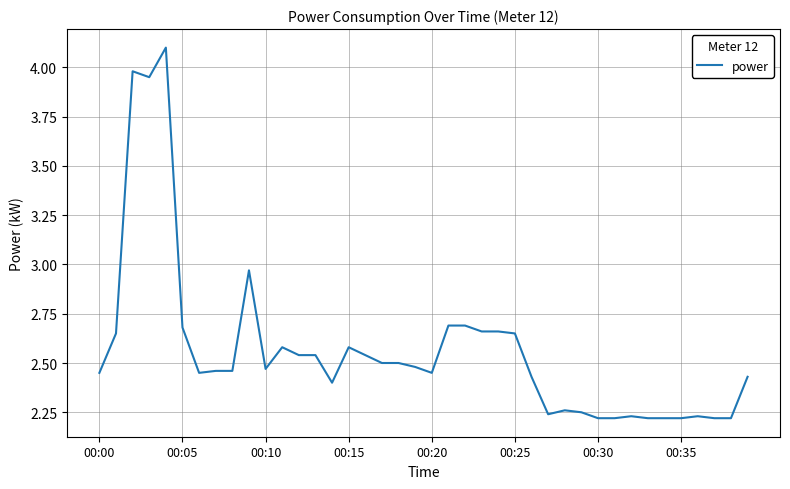

What is the difference between the maximum and minimum values?

1.9